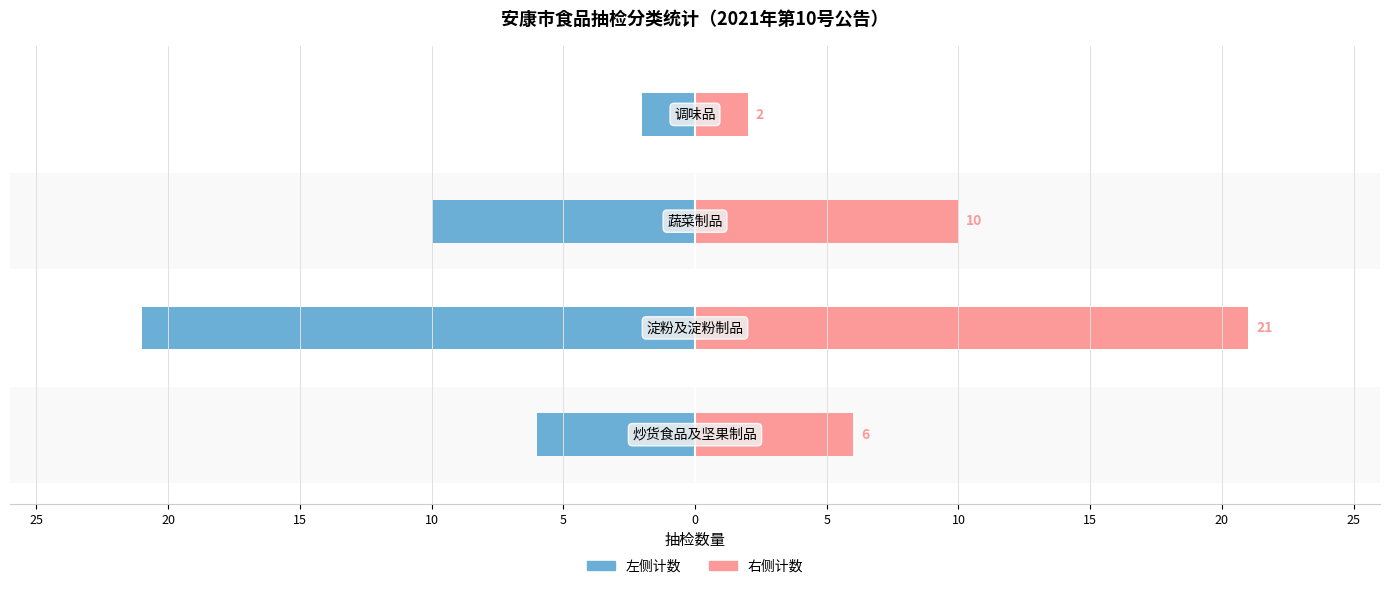

What is the lowest value of the 右侧计数 series?

2